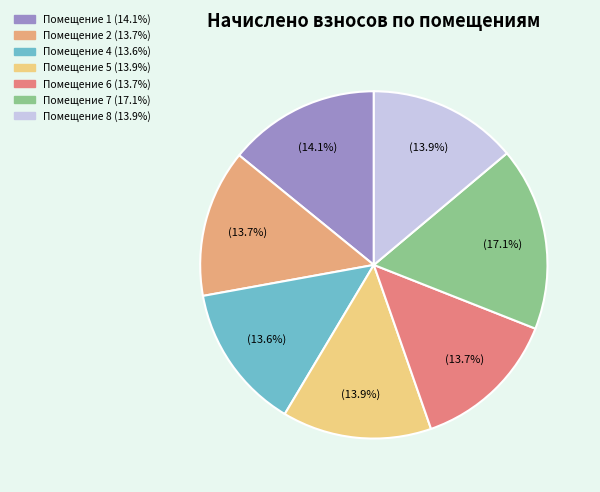

Is there a majority slice in this chart?

No